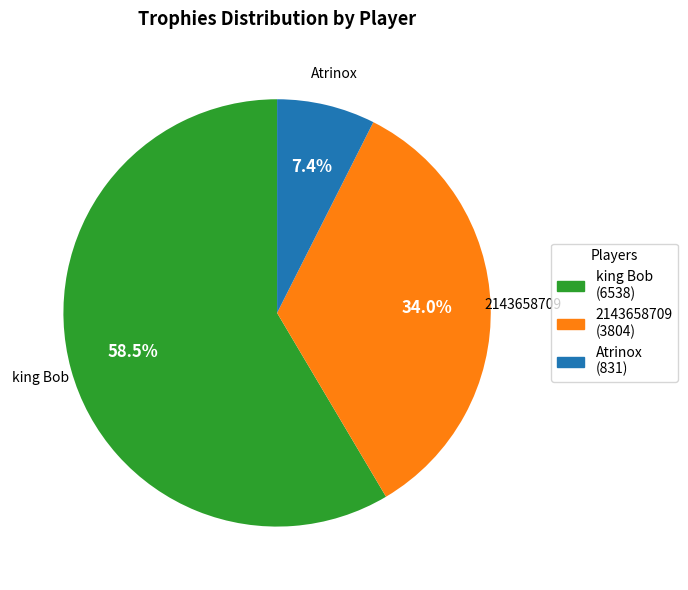

How many slices are in this pie chart?

3